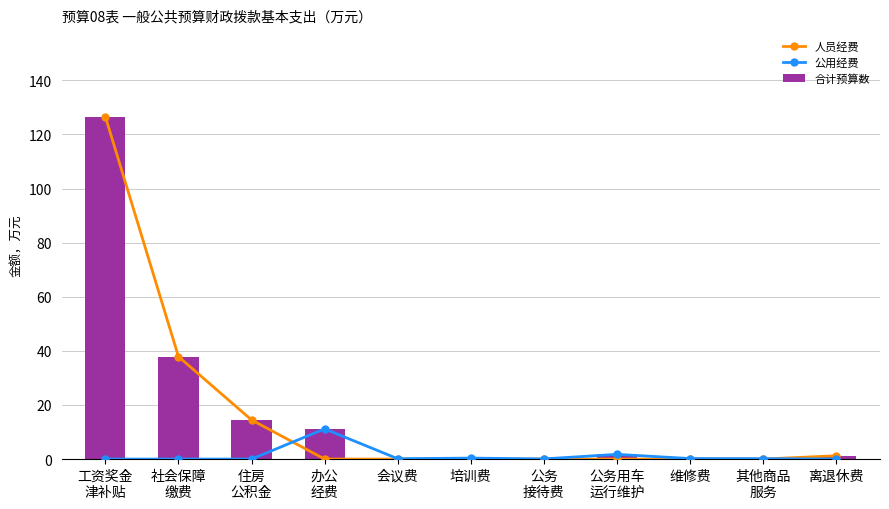

At which label is 公用经费 closest to 5?

公务用车
运行维护